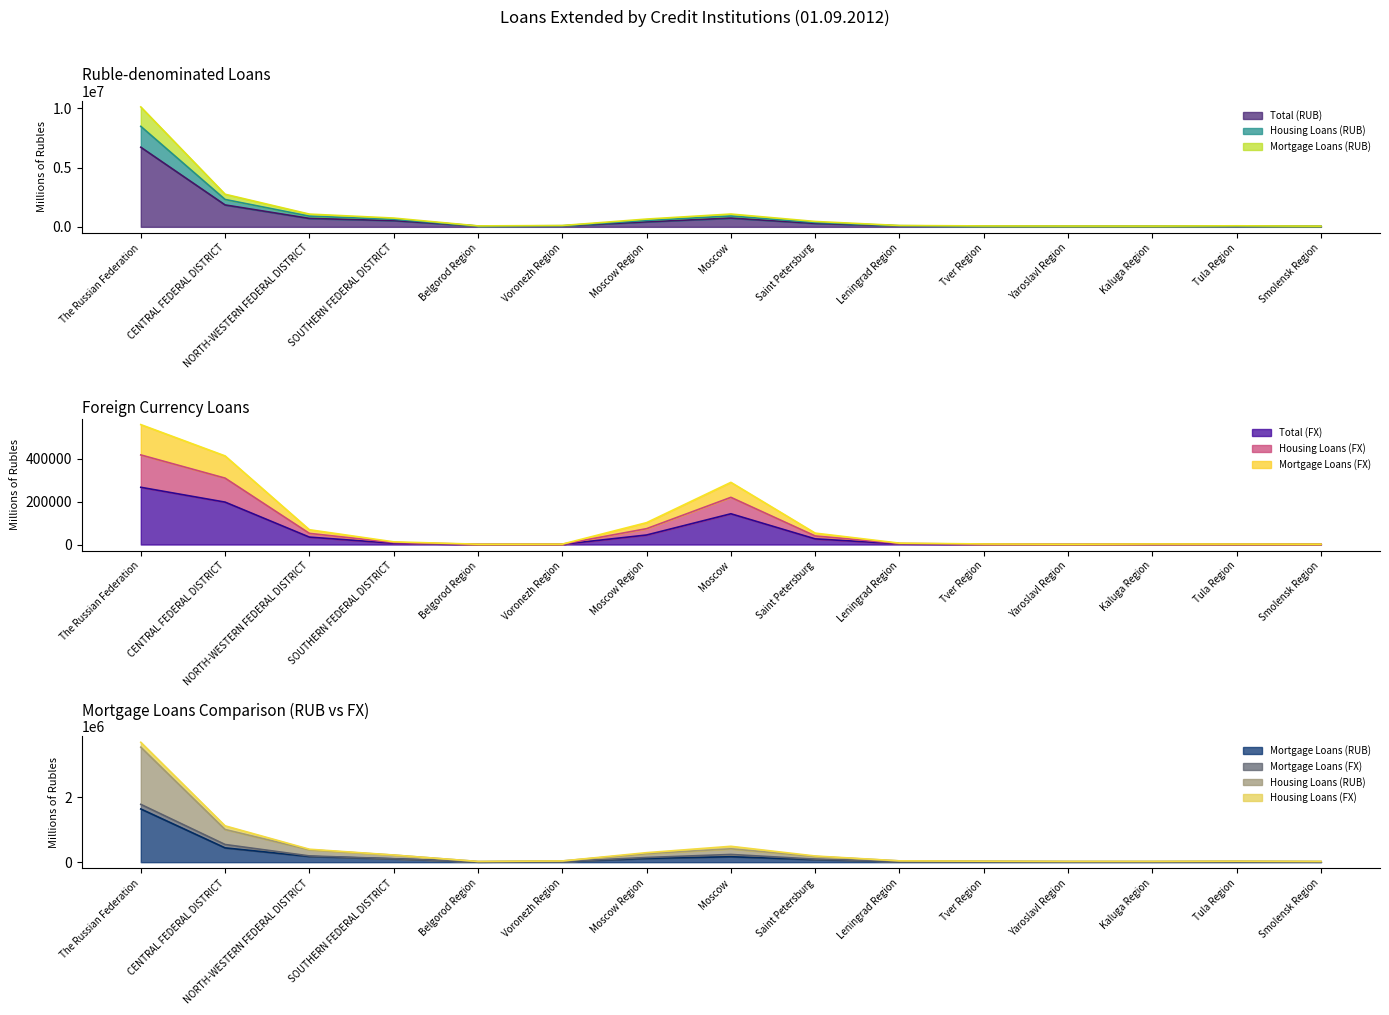

True or false: Mortgage Loans (FX) has a value of 1822 at Tver Region.

True